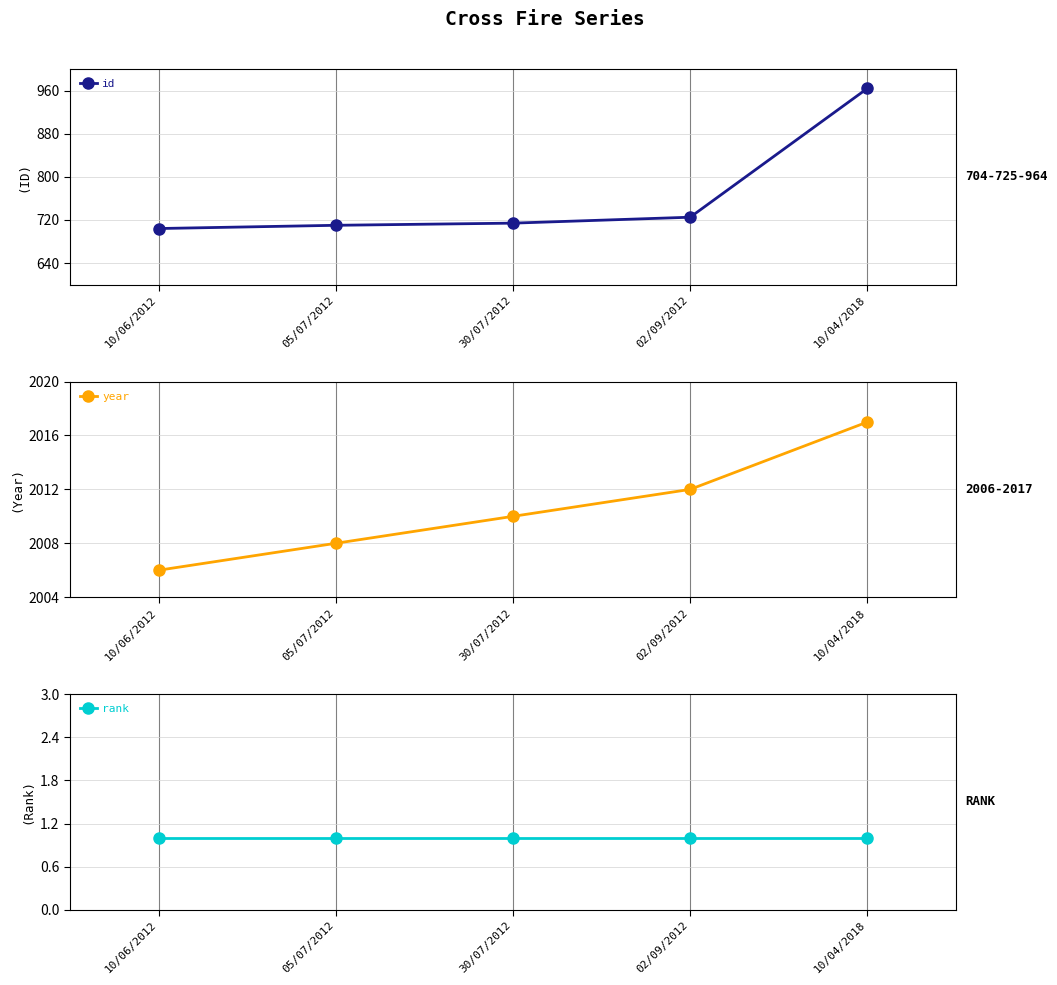

The value of rank at 02/09/2012 is 1. True or false?

True